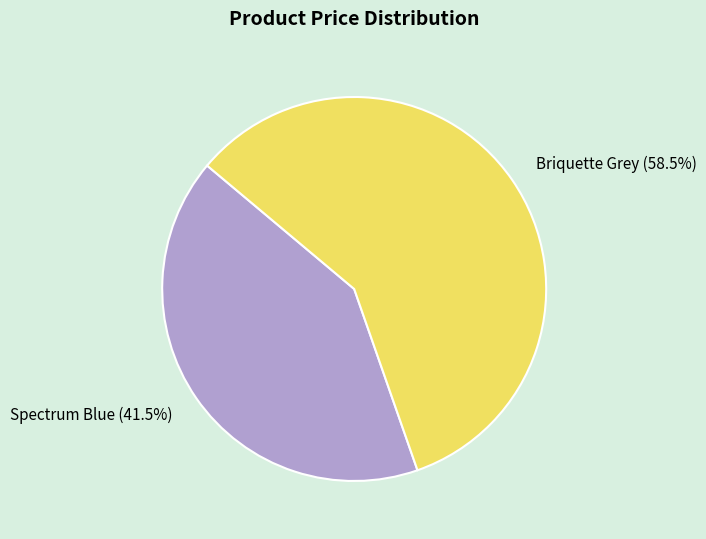

To the nearest percent, what is the average slice percentage?

50%